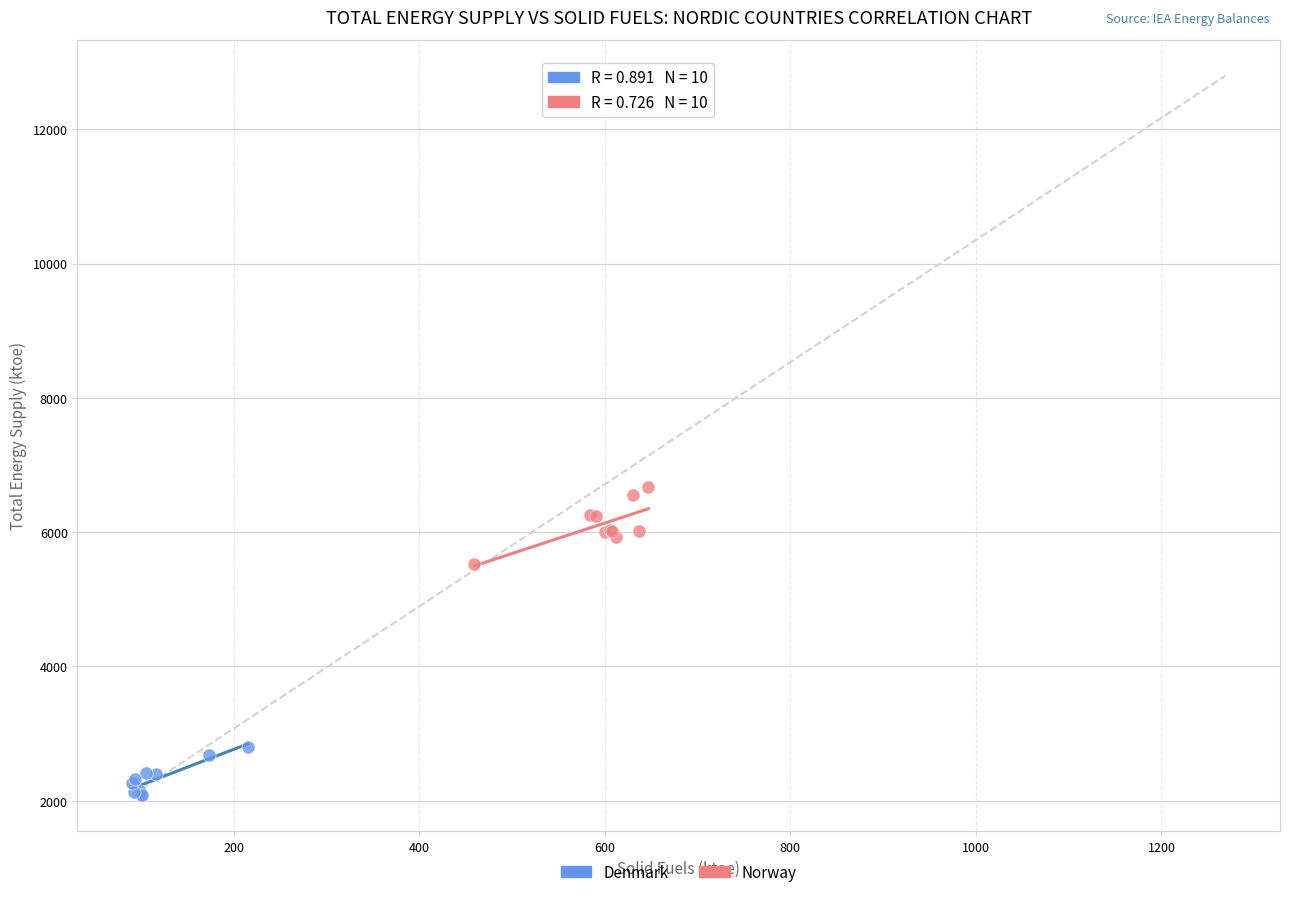

Which series reaches the minimum Y coordinate?

Denmark